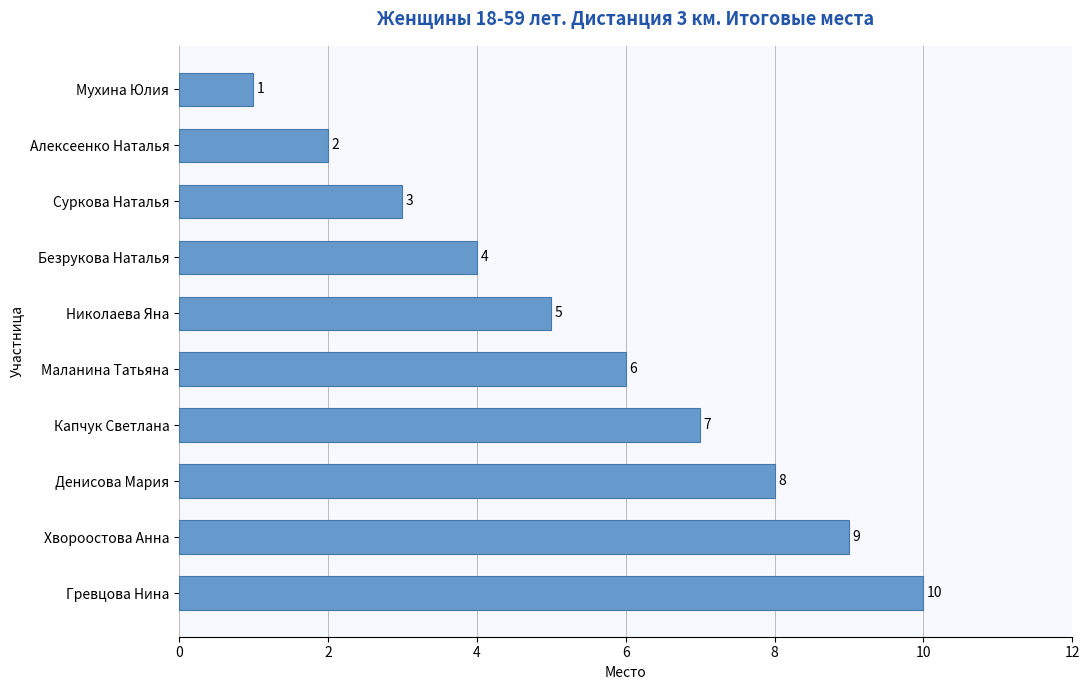

What is the value of the 9th bar from the top?

9